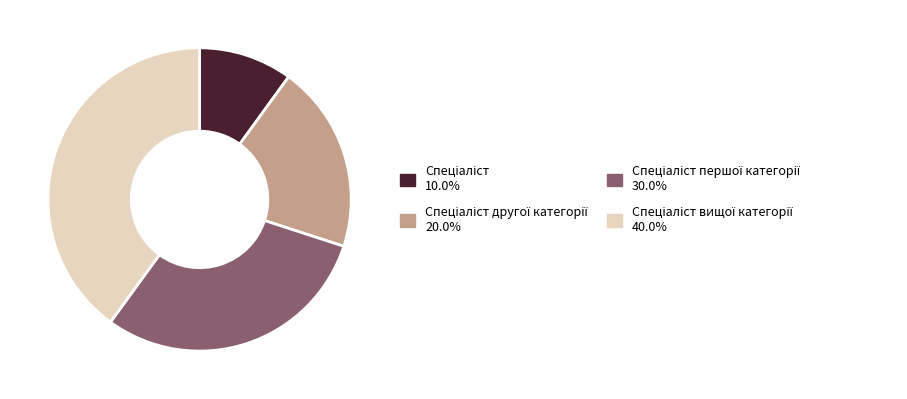

Is there any slice that represents more than half of the pie?

No